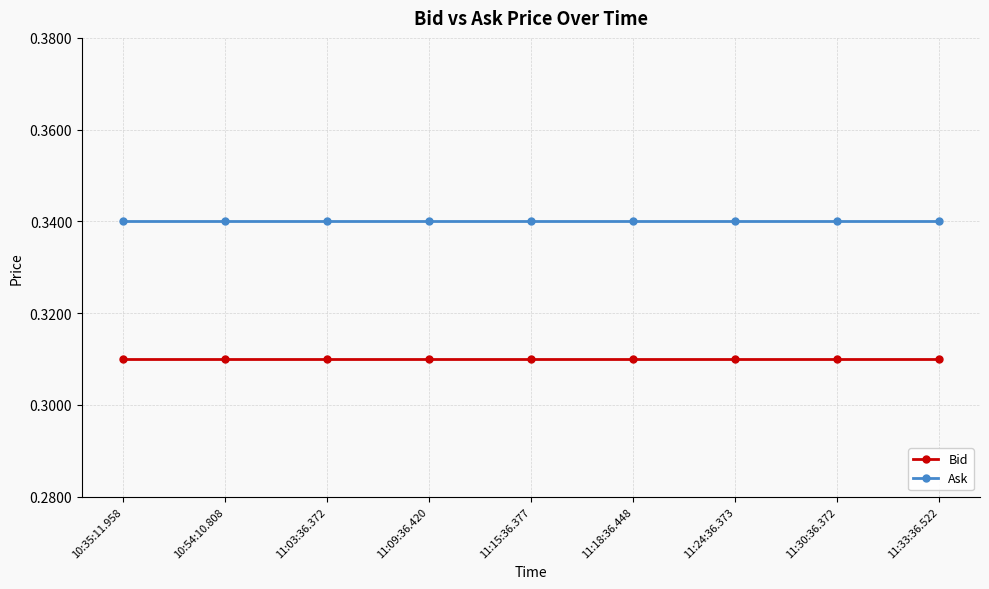

The Bid series shows 0.4 at 11:03:36.372. True or false?

False